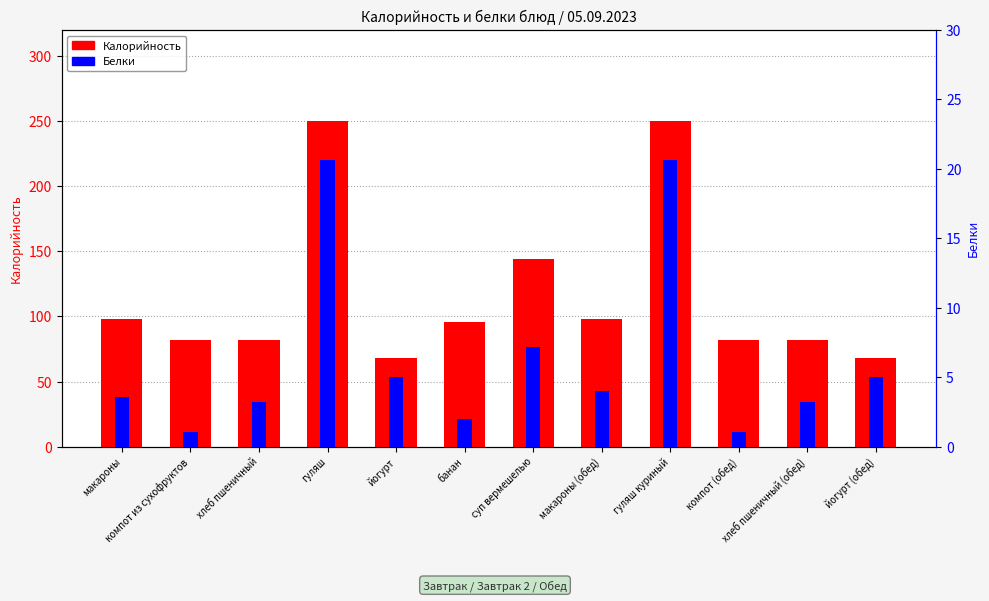

What is the sum of all Калорийность values?

1400.4